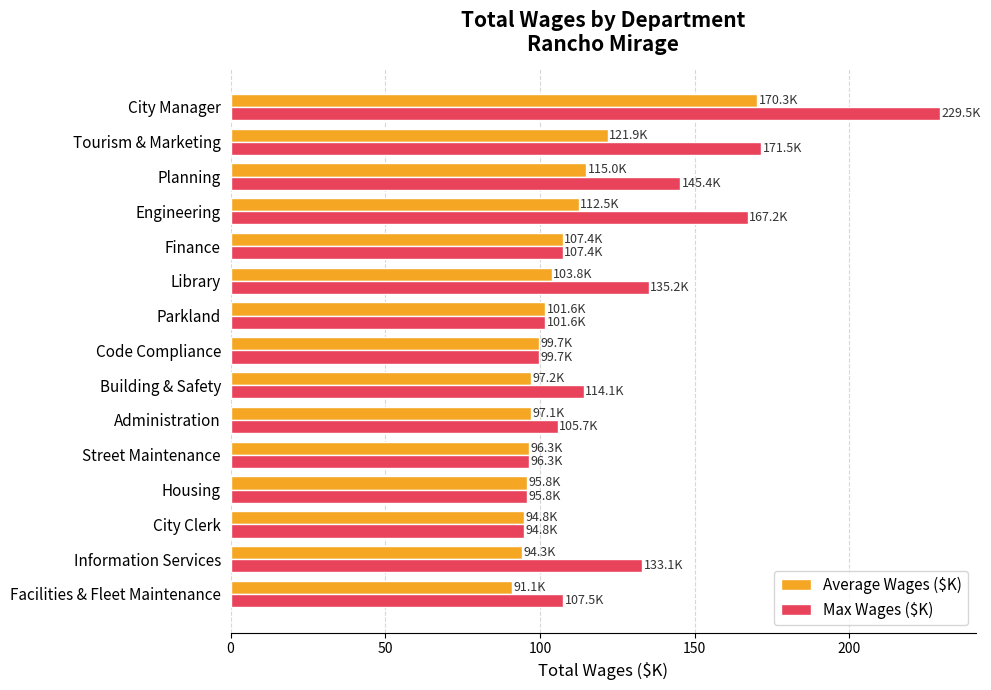

What are all the series names shown in the legend?

Average Wages ($K), Max Wages ($K)